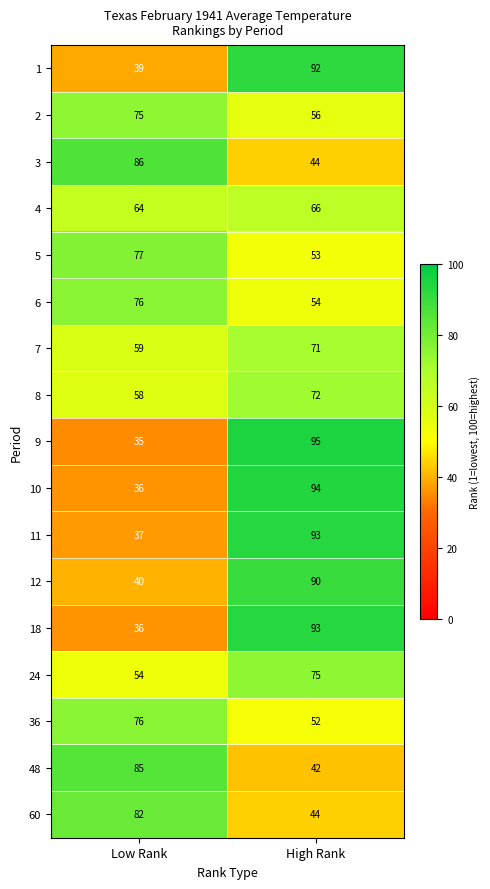

Rank the categories by 10 value from lowest to highest.

Low Rank, High Rank